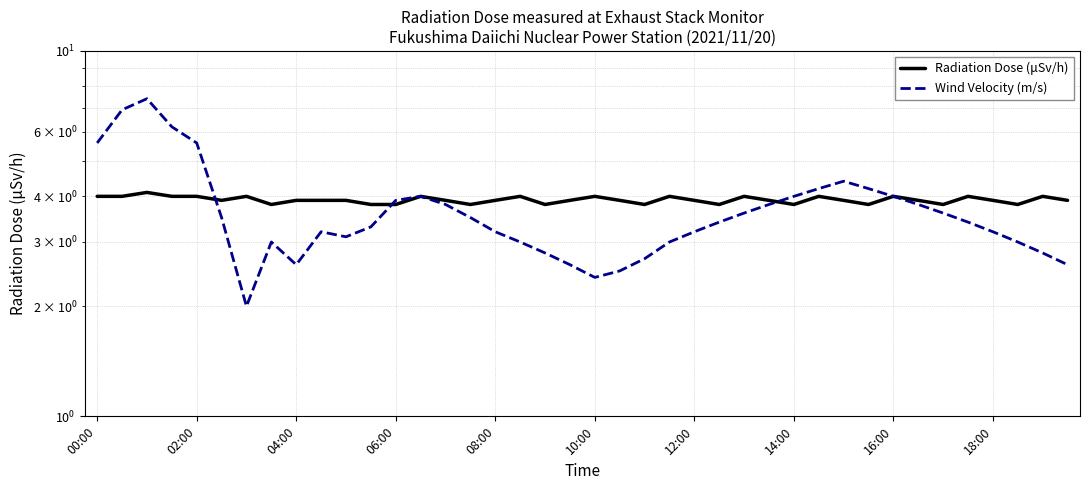

What is the difference between the highest and lowest values at 21?

1.4